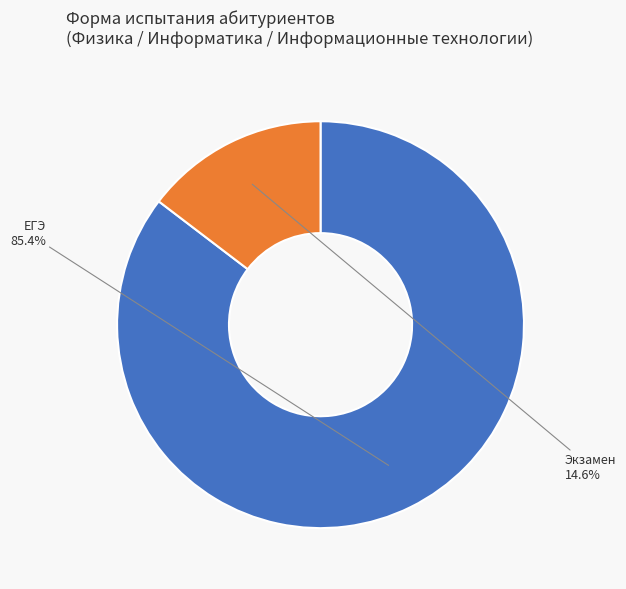

Which has a higher value, ЕГЭ or Экзамен?

ЕГЭ